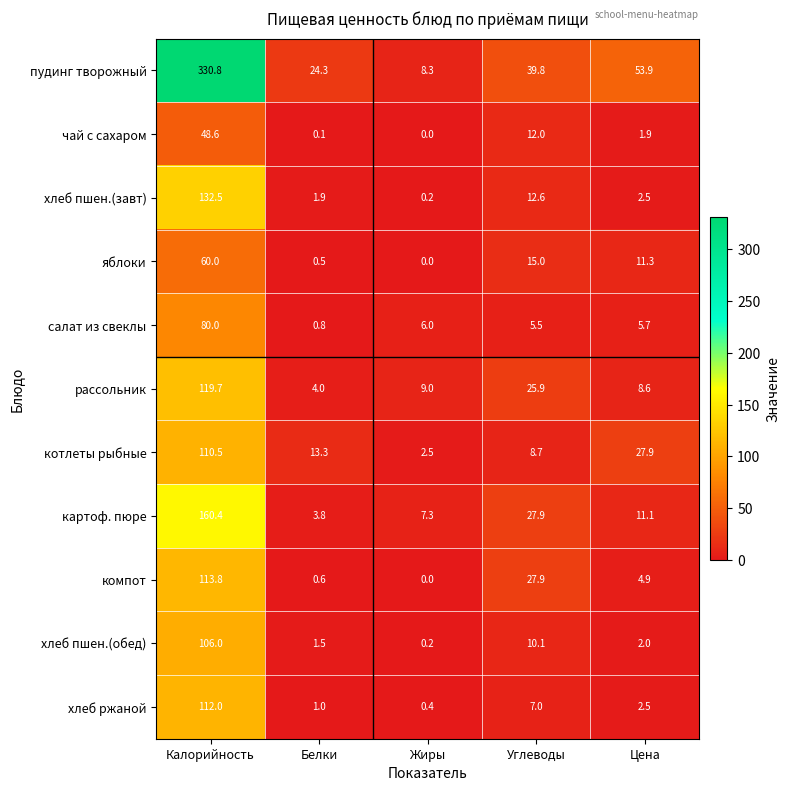

What is the difference between the highest and lowest values at Углеводы?

34.3